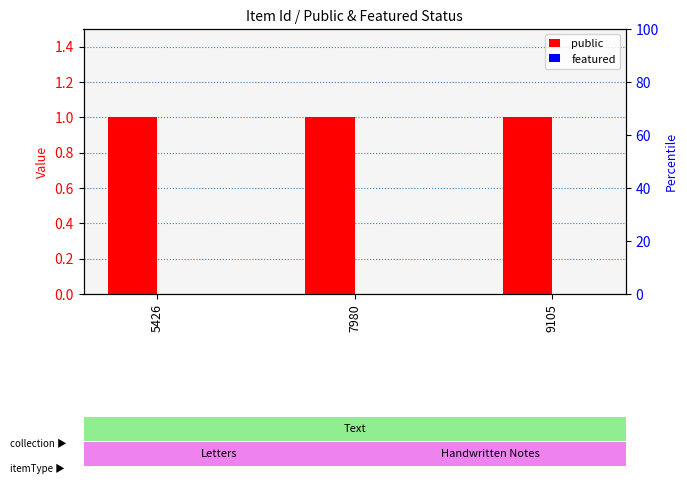

Rank the series at 7980 from highest to lowest value.

public, featured